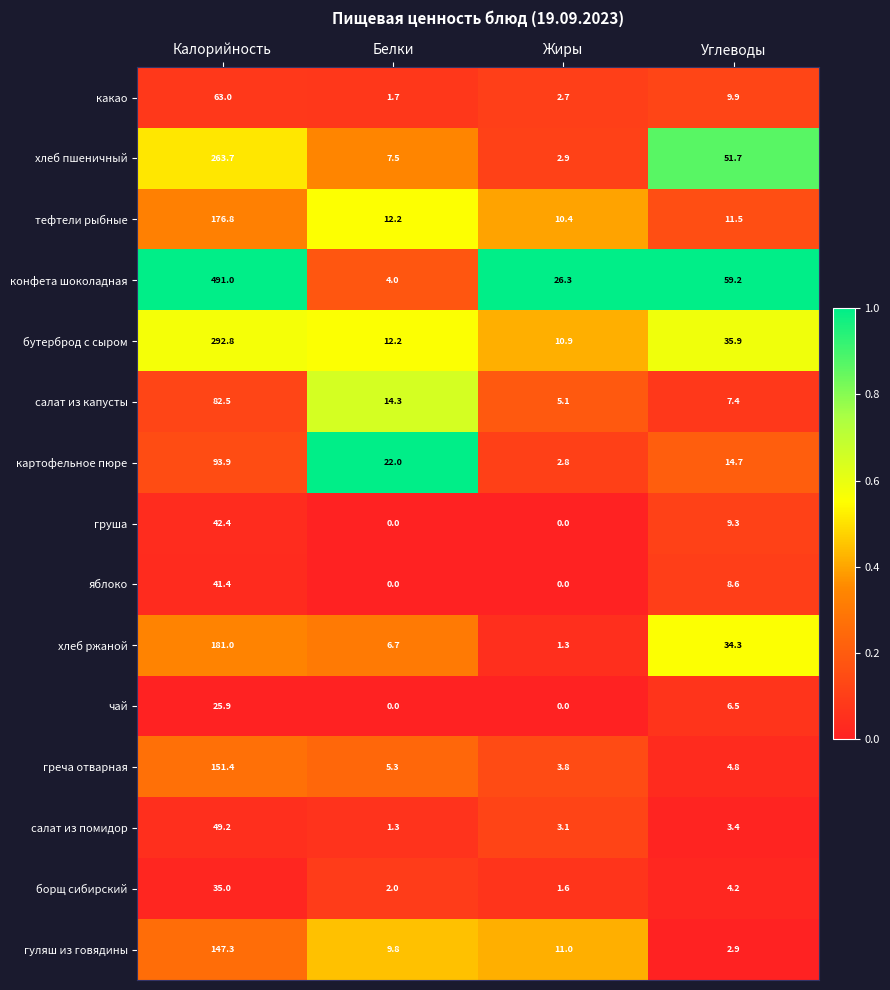

Is it true that яблоко equals 56.6 at Калорийность?

False